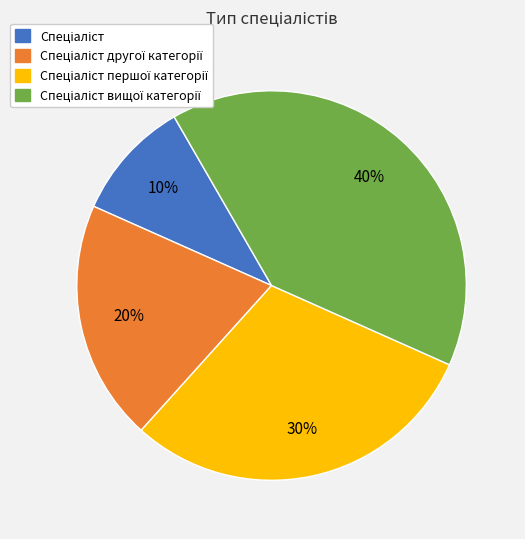

How many slices are in this pie chart?

4